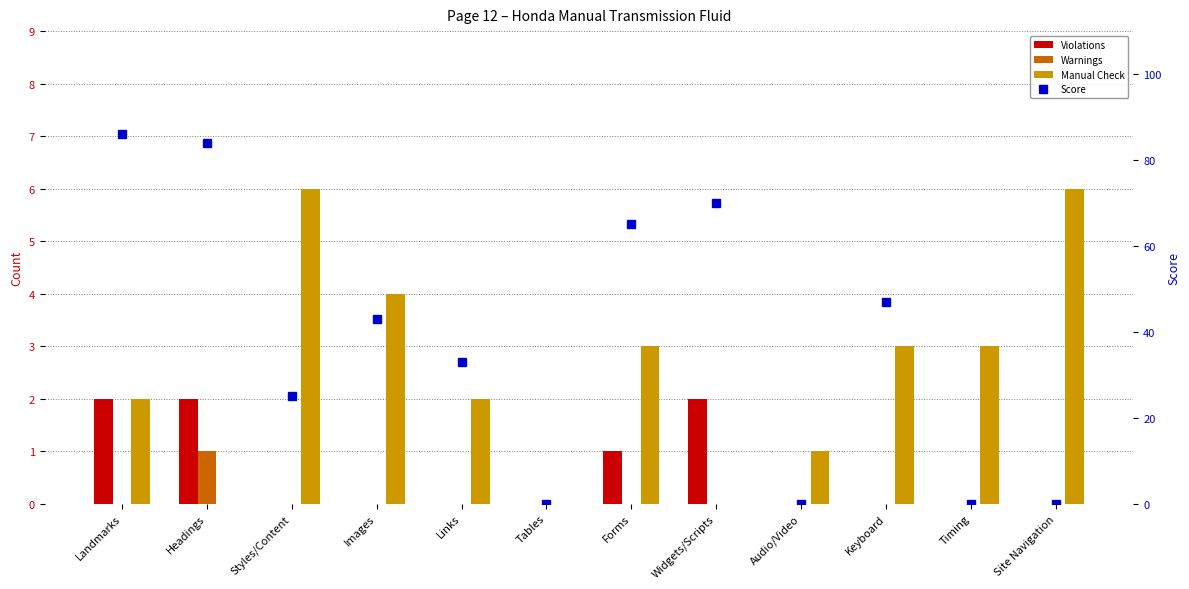

Is the value of Violations at Forms greater than the value of Score at Images?

No